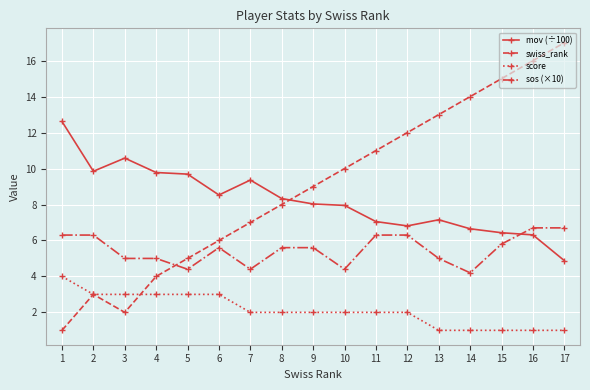

What is the sum of all sos (×10) values?

93.6